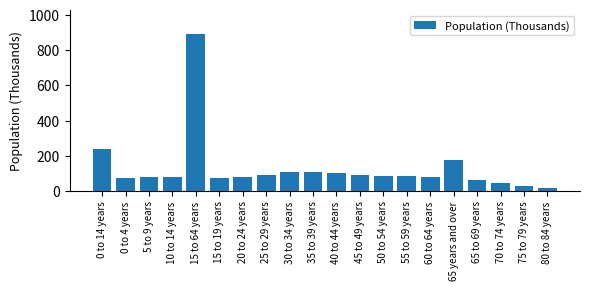

Approximately how many times larger is the value at 70 to 74 years compared to 20 to 24 years?

0.6